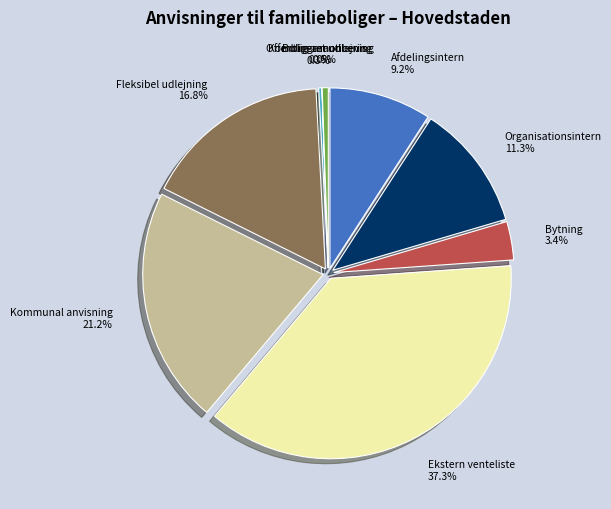

True or false: Afdelingsintern accounts for 9% of the total.

True